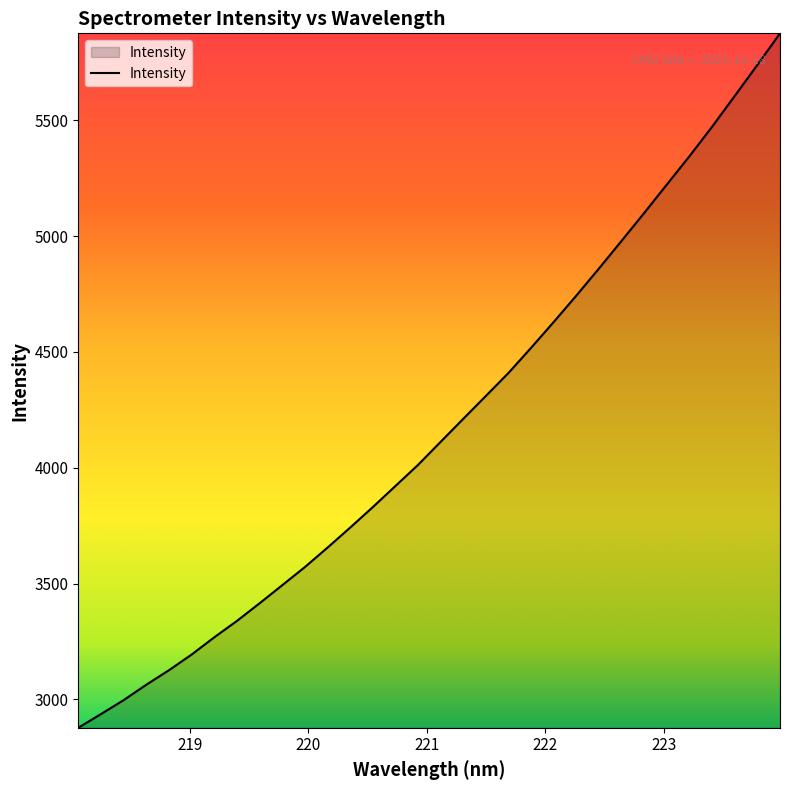

What is the difference between the maximum and minimum values?

2997.3